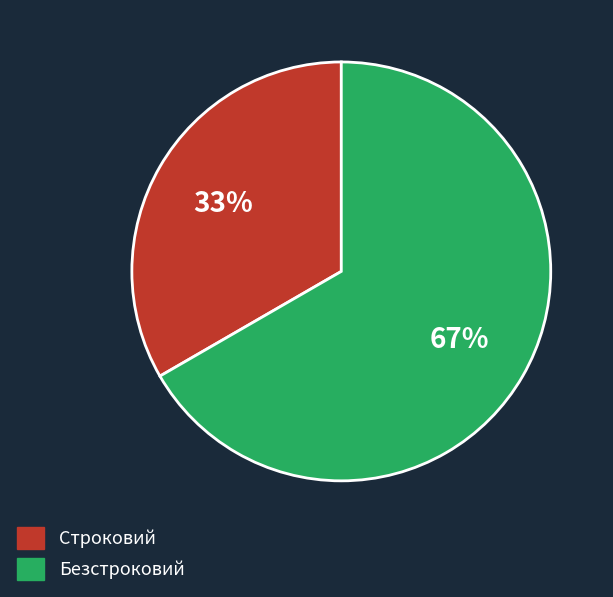

True or false: Строковий accounts for 33% of the total.

True